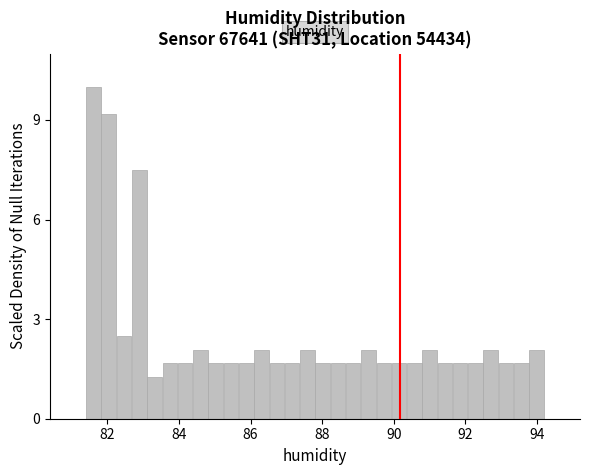

Around what value on the x-axis is the tallest bar? Give the approximate position of its centre, as read against the axis.

81.6